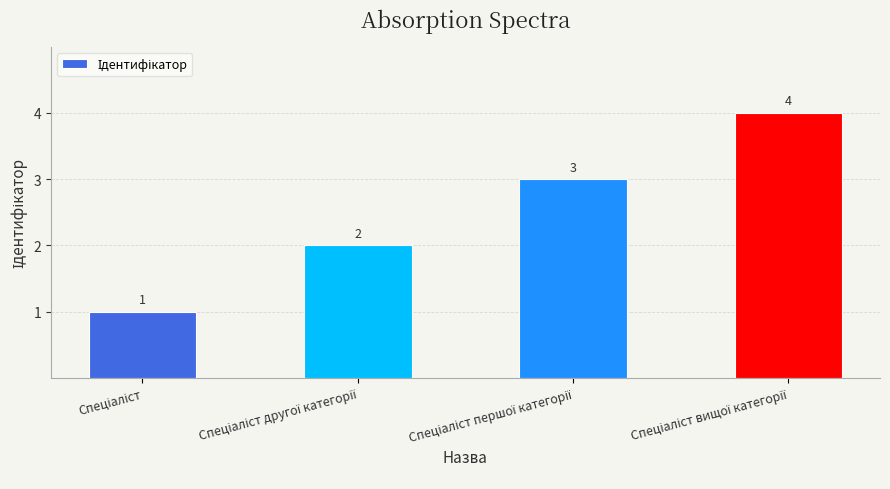

Are the bars grouped side by side (vs. stacked)?

No